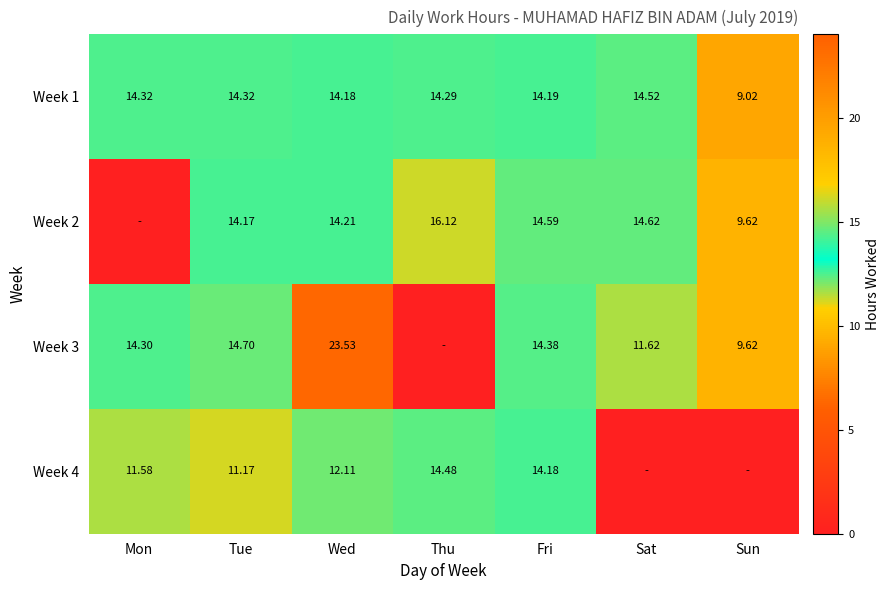

What is the spread (max minus min) of values at Sun?

9.6